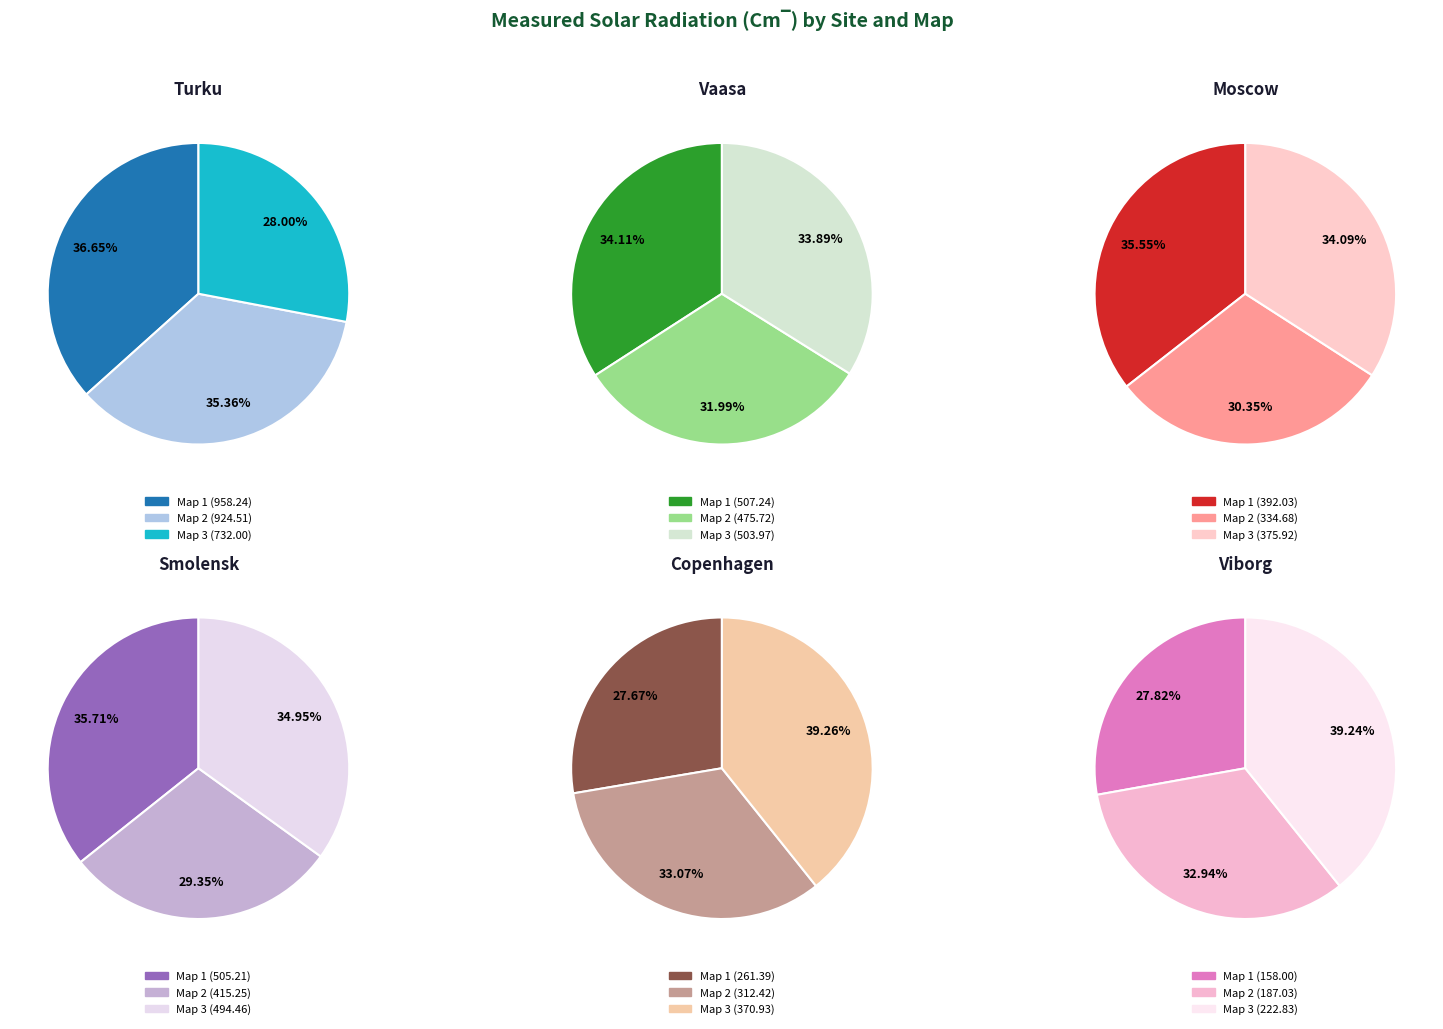

What is the change in value from Turku Map 2 to Moscow Map 3?

-548.6